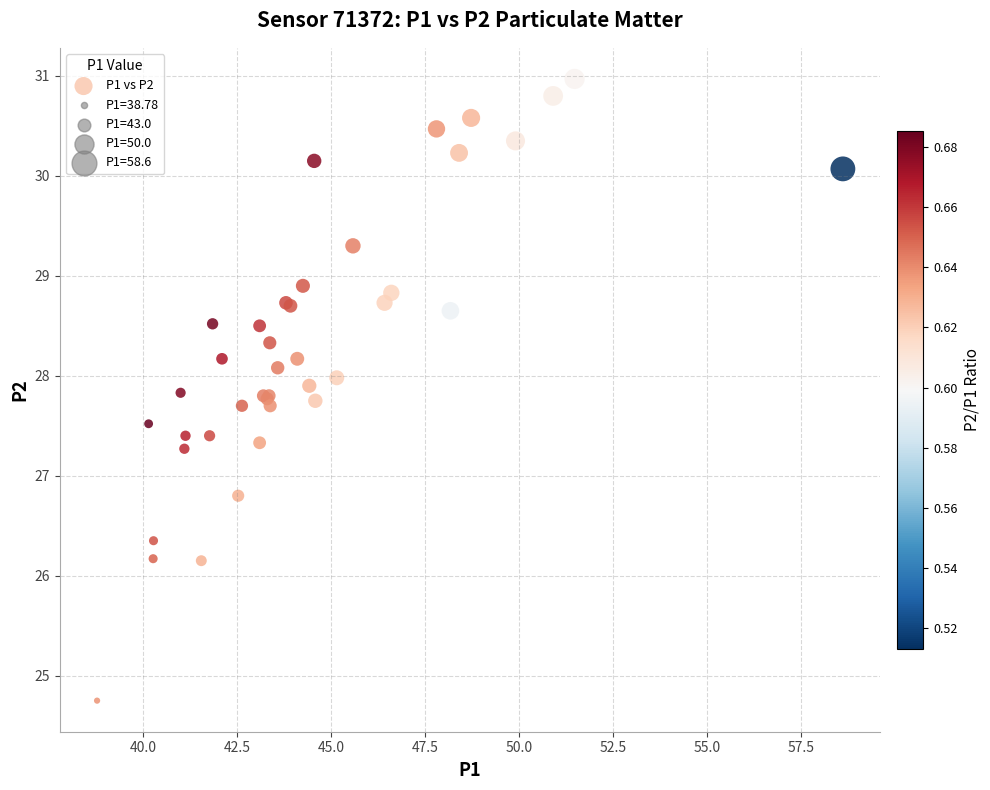

What Y value in the scatter plot is closest to 27?

26.8